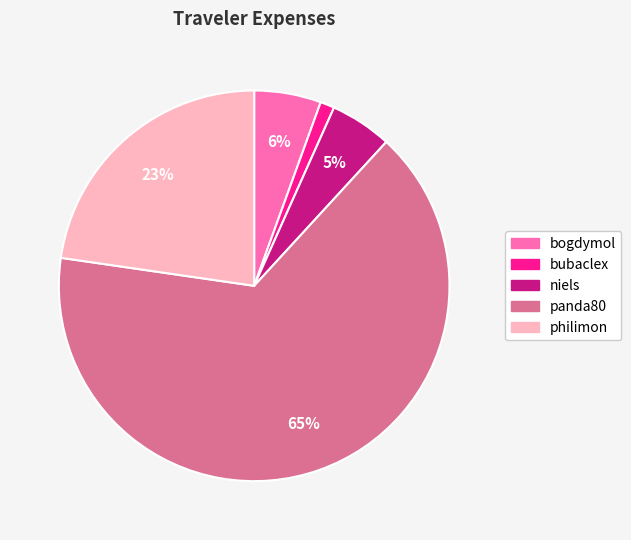

Does any single category account for the majority?

Yes